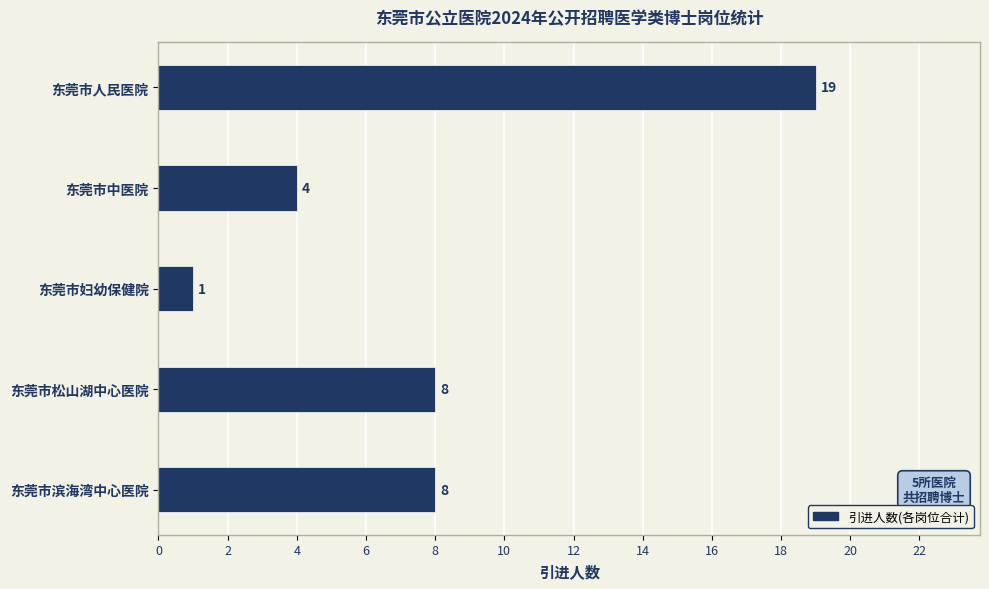

The chart shows a value of 8 at 东莞市滨海湾中心医院. True or false?

True